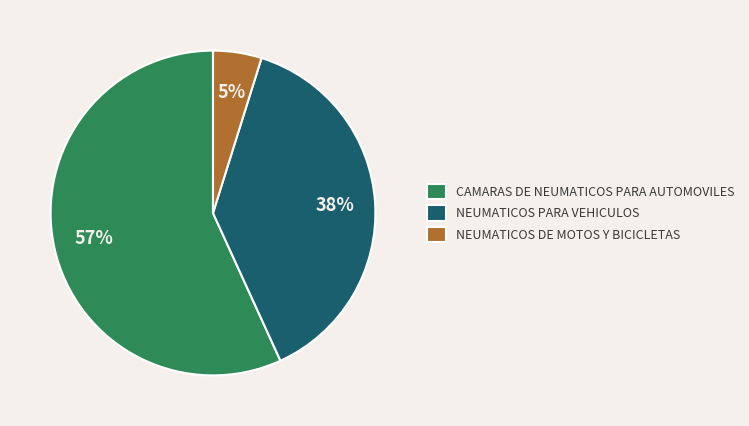

To the nearest percent, what is the combined percentage of NEUMATICOS DE MOTOS Y BICICLETAS and NEUMATICOS PARA VEHICULOS?

43%